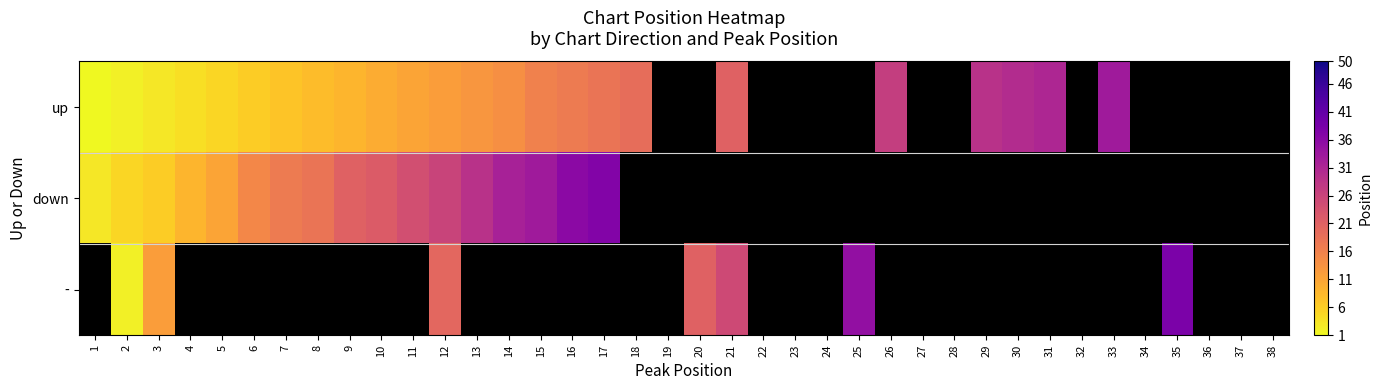

At how many categories does at least one series exceed 26?

12